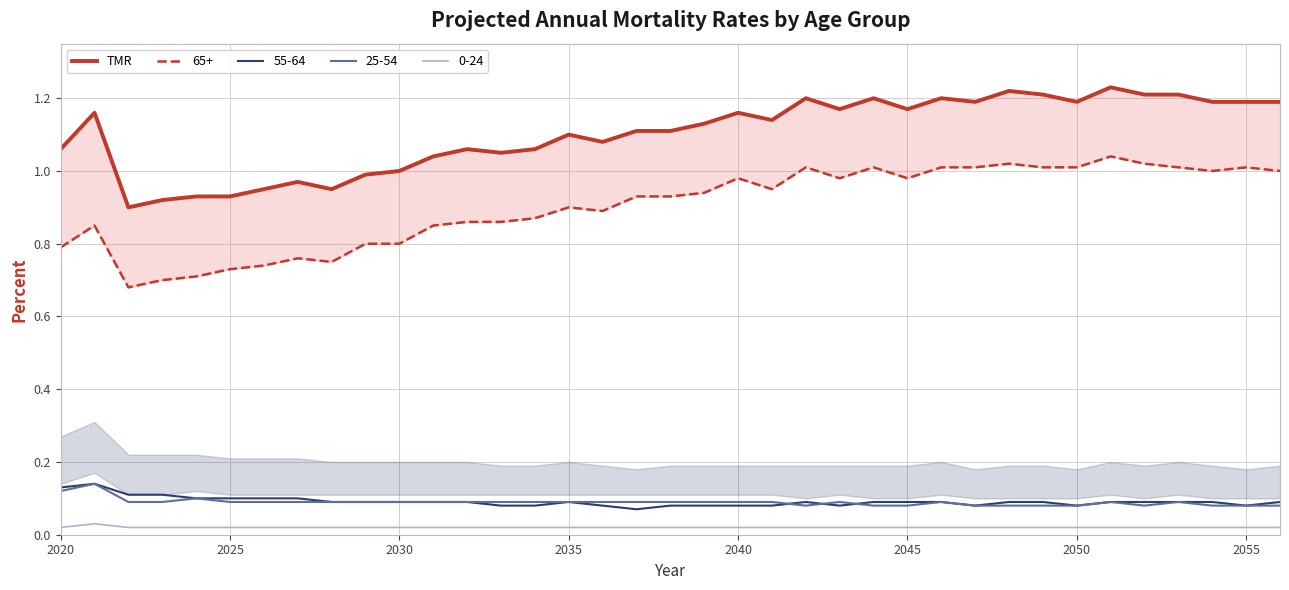

True or false: 0-24 and 25-54 intersect in this chart.

False